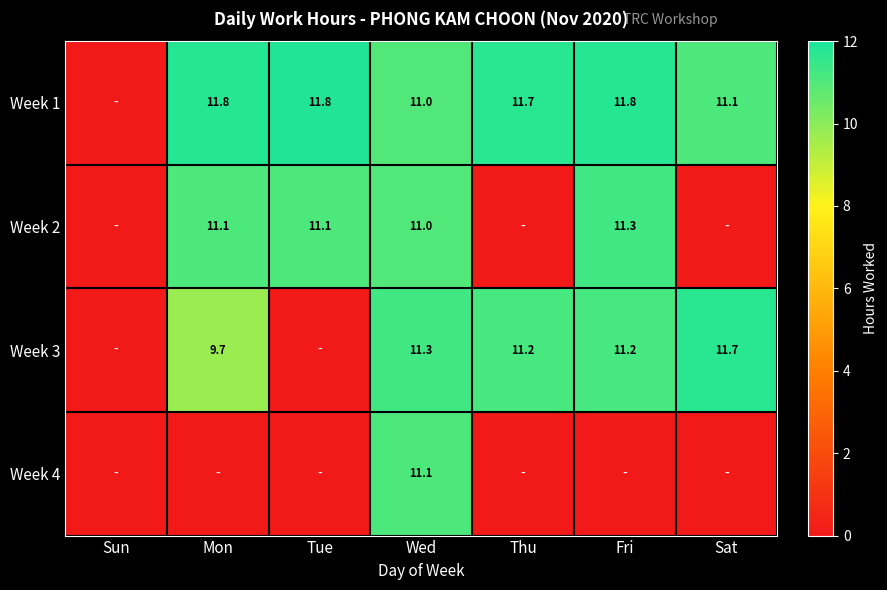

The value of Week 1 at Tue is 11.8. True or false?

True